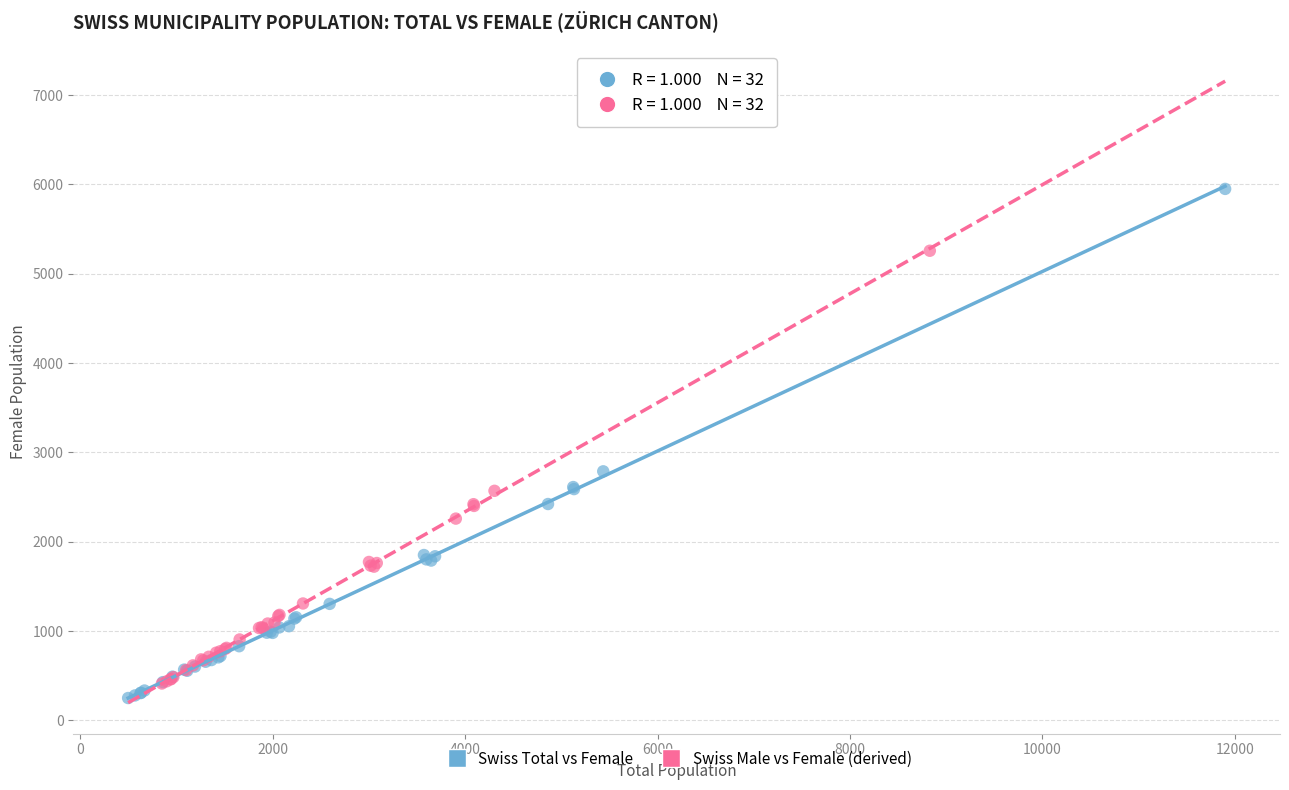

What are all the series names shown in the legend?

Swiss Total vs Female, Swiss Male vs Female (derived)